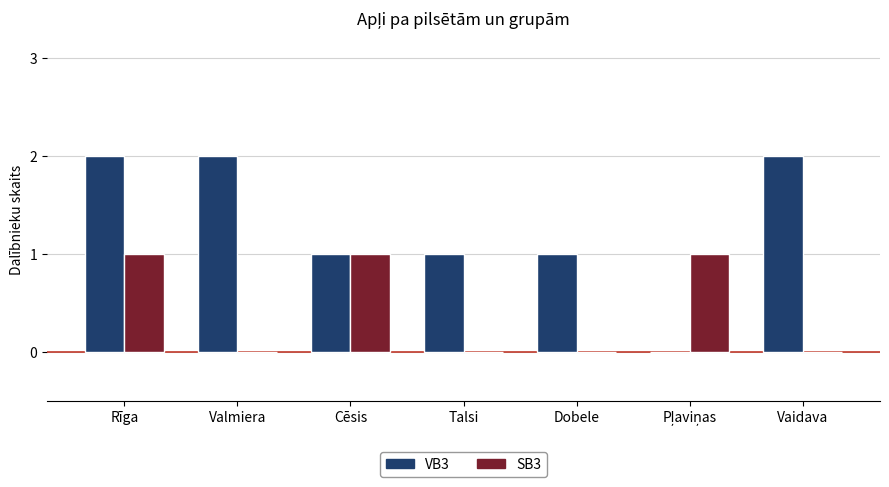

The value of VB3 at Rīga is 2. True or false?

True